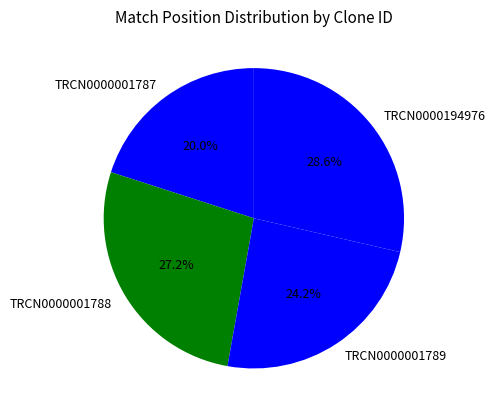

To the nearest percent, what percentage of the pie is TRCN0000194976?

29%